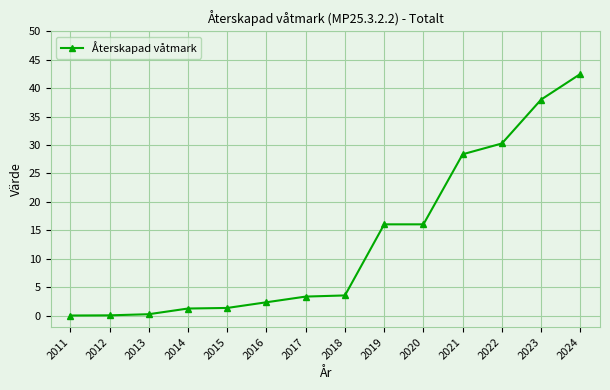

What is the difference between the maximum and second lowest values?

42.4